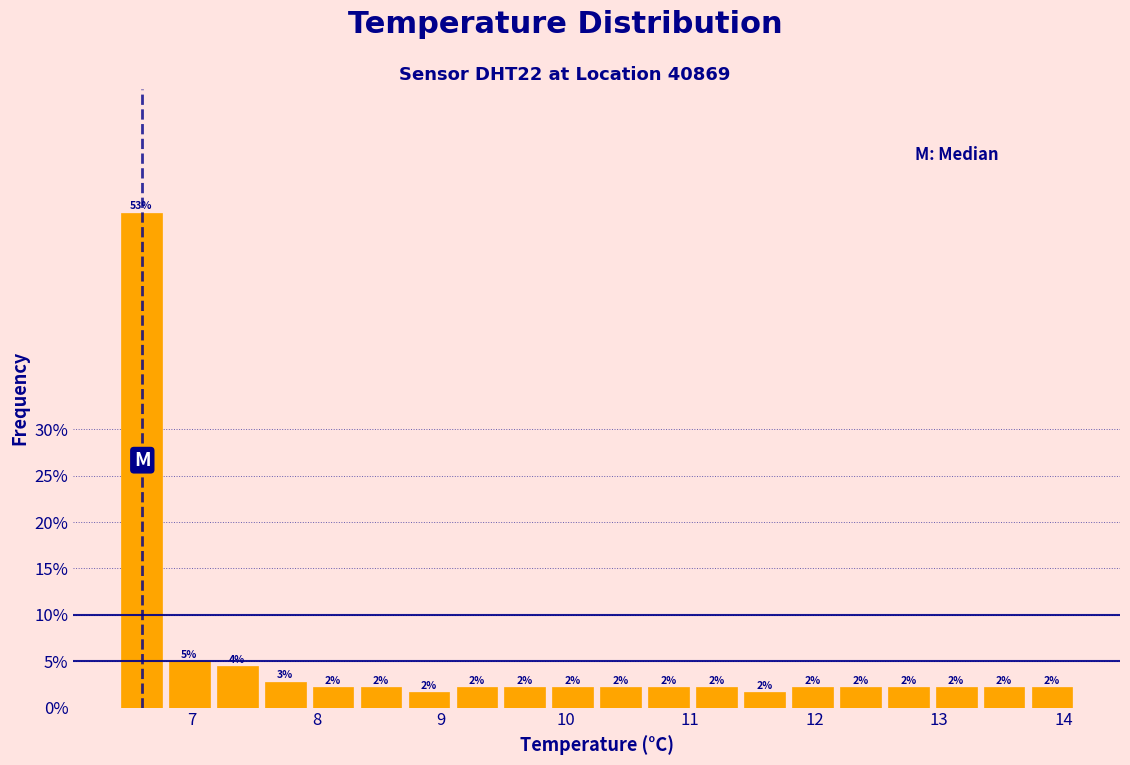

Read against the x-axis, roughly where is the centre of the tallest bar?

6.6